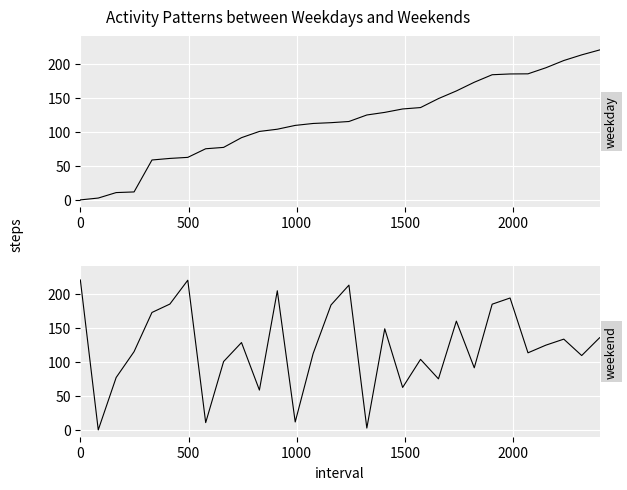

What is the sum of all weekday values?

3491.6